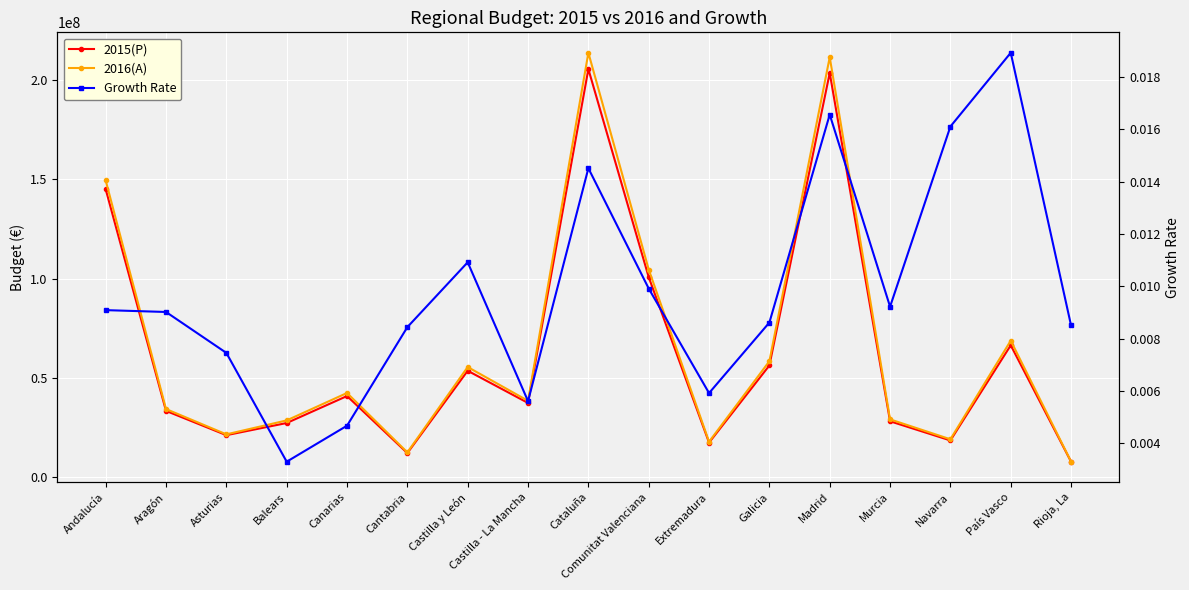

What is the average value of the 2016(A) series?

65560877.3